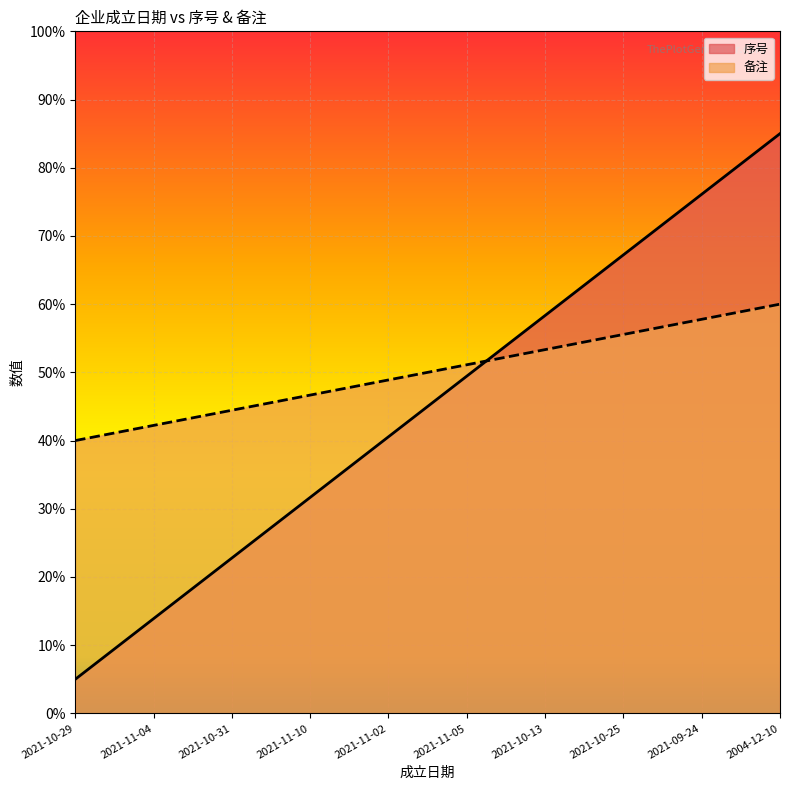

At which category does the chart reach its minimum across all series?

2021-10-29